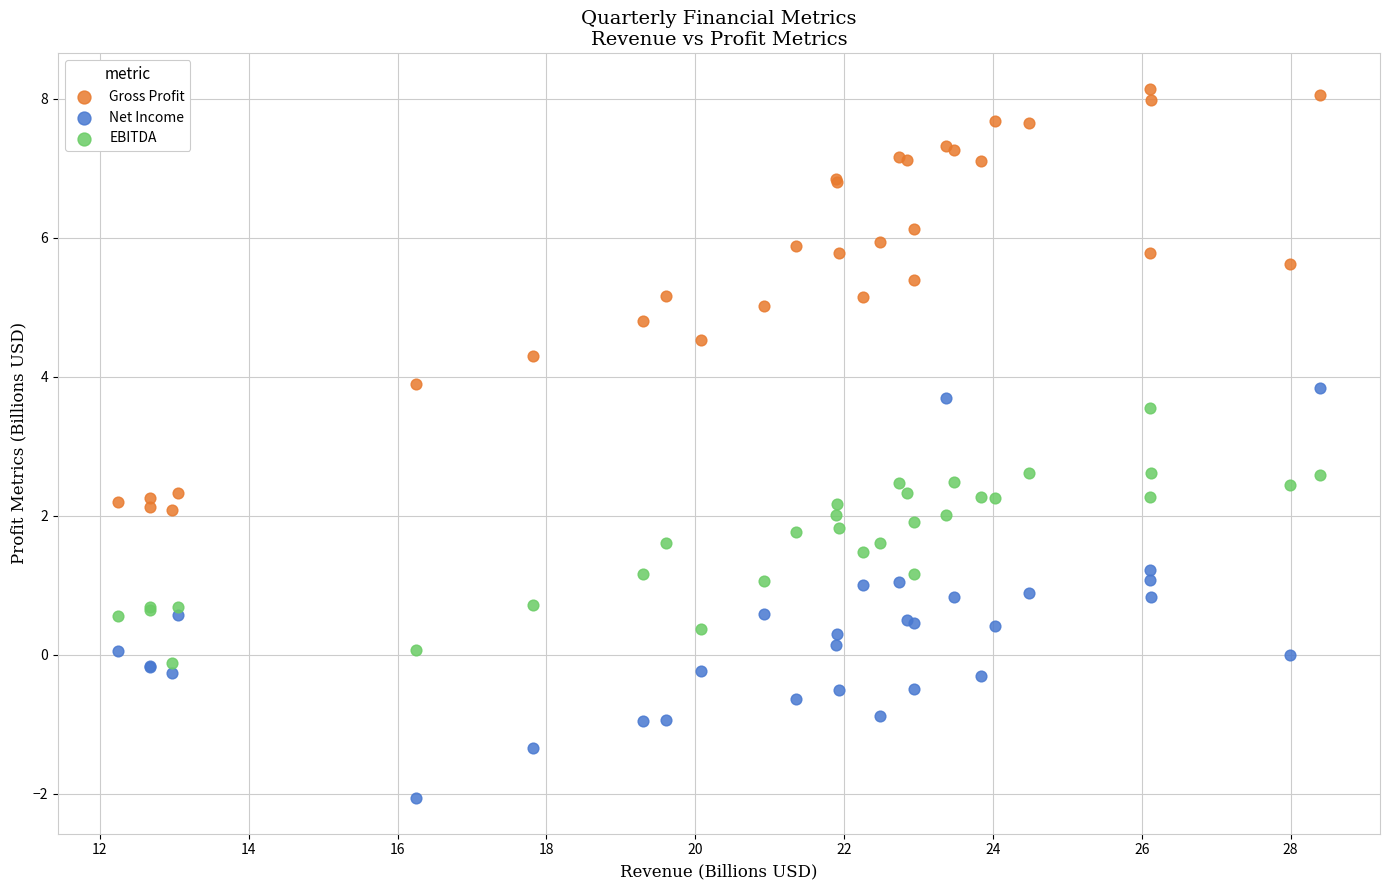

What is the X range (max minus min) for the scatter plot?

16.2